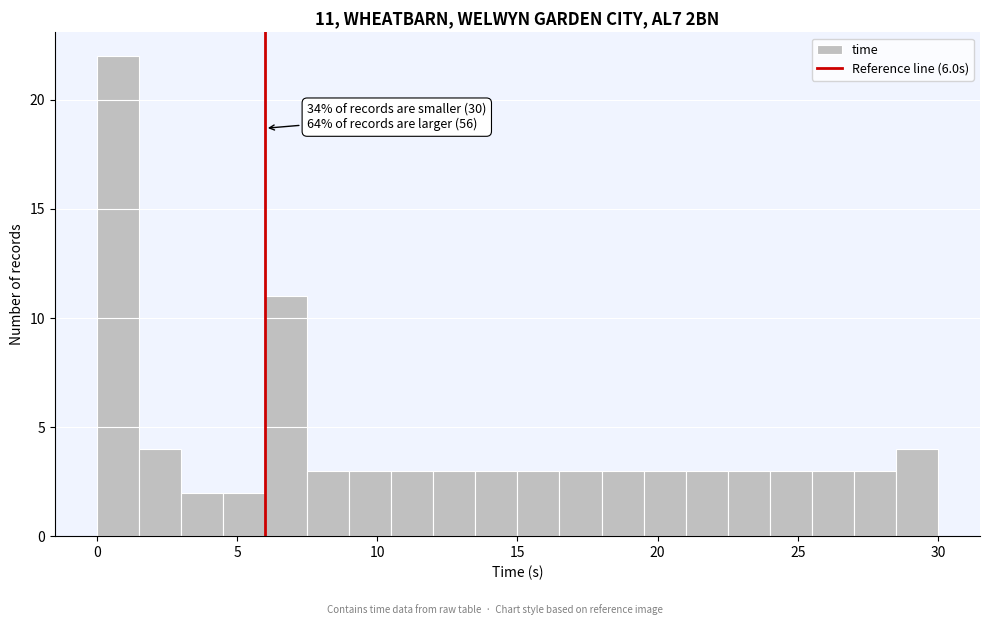

Read against the x-axis, roughly where is the centre of the tallest bar?

1.0